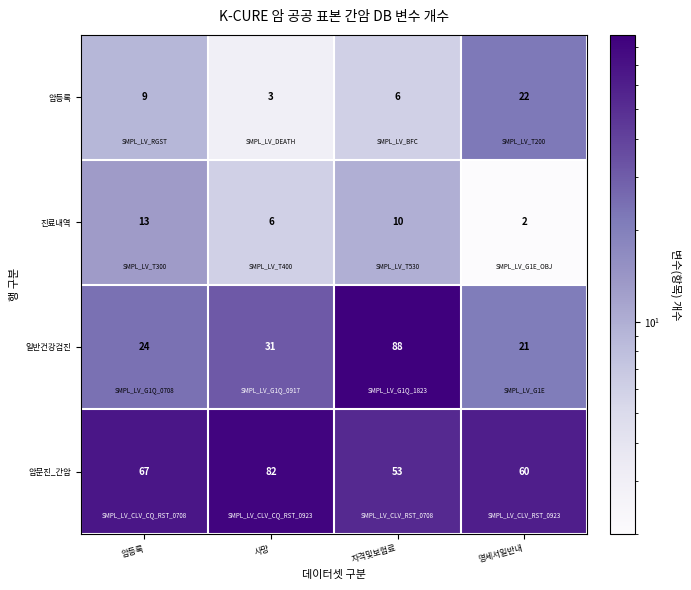

At which label does 암문진_간암 reach its minimum?

자격및보험료